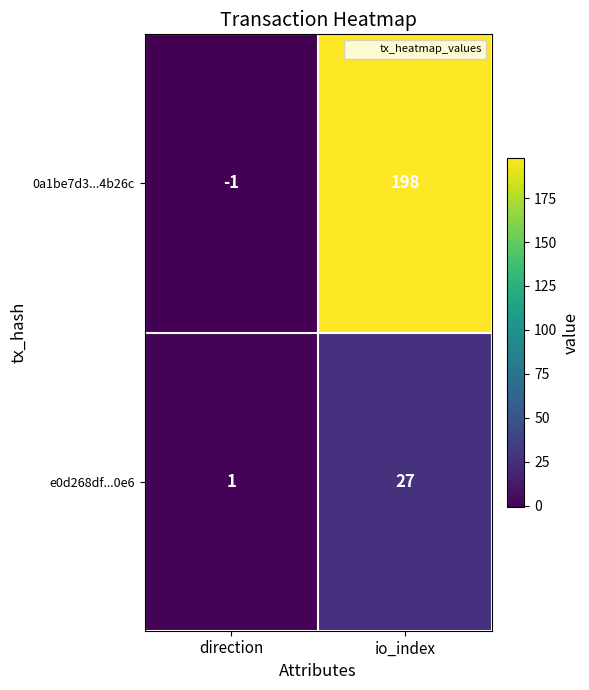

At io_index, list the series in order from largest to smallest.

0a1be7d3...4b26c, e0d268df...0e6